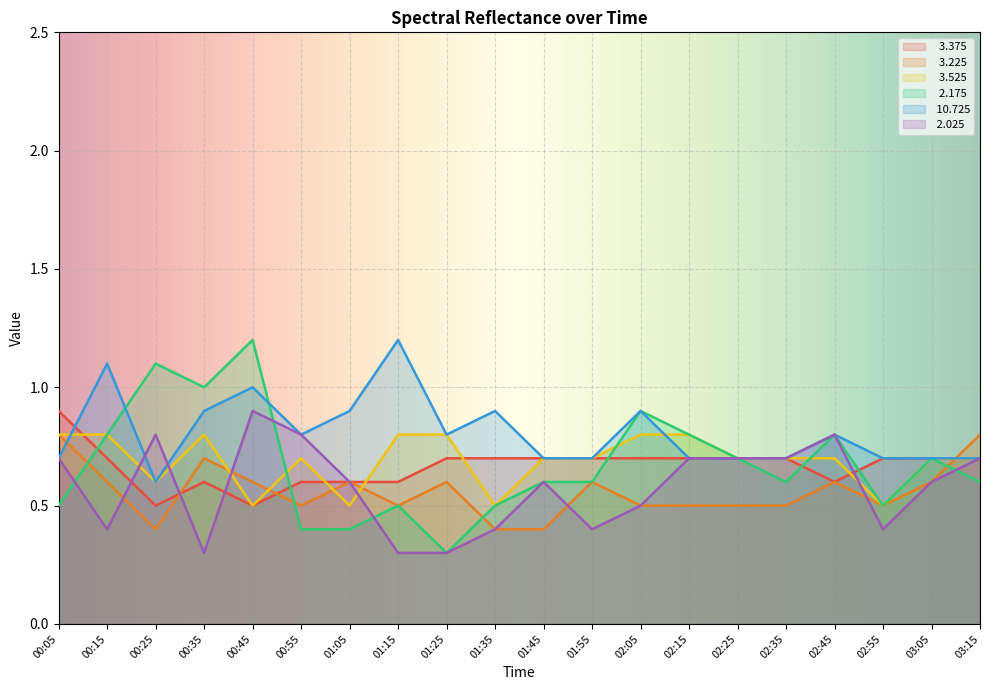

Is the value of   2.175 at 03:05 greater than the value of  10.725 at 03:15?

No